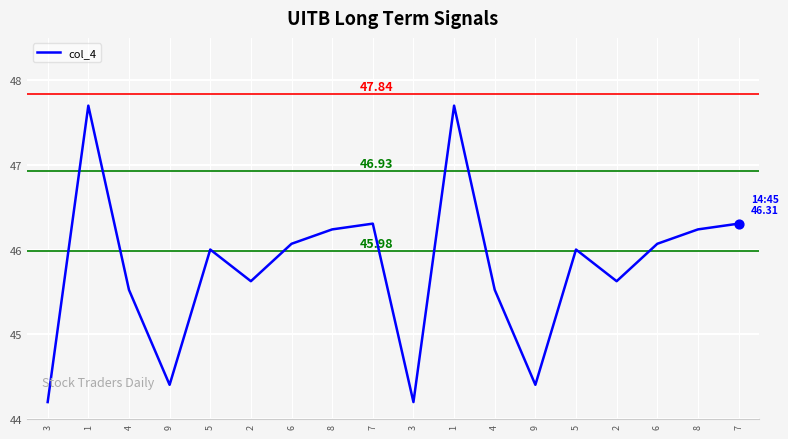

How many lines are shown in the chart?

1